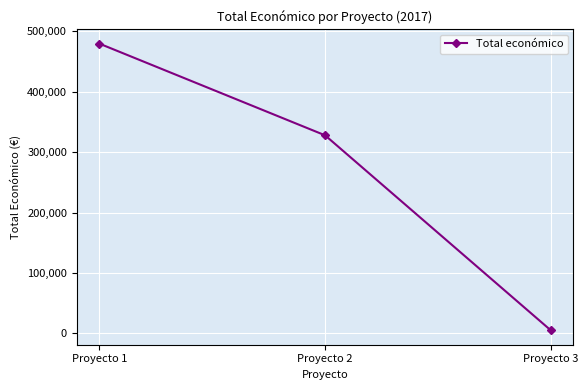

List the labels in order of value, smallest first.

Proyecto 3, Proyecto 2, Proyecto 1